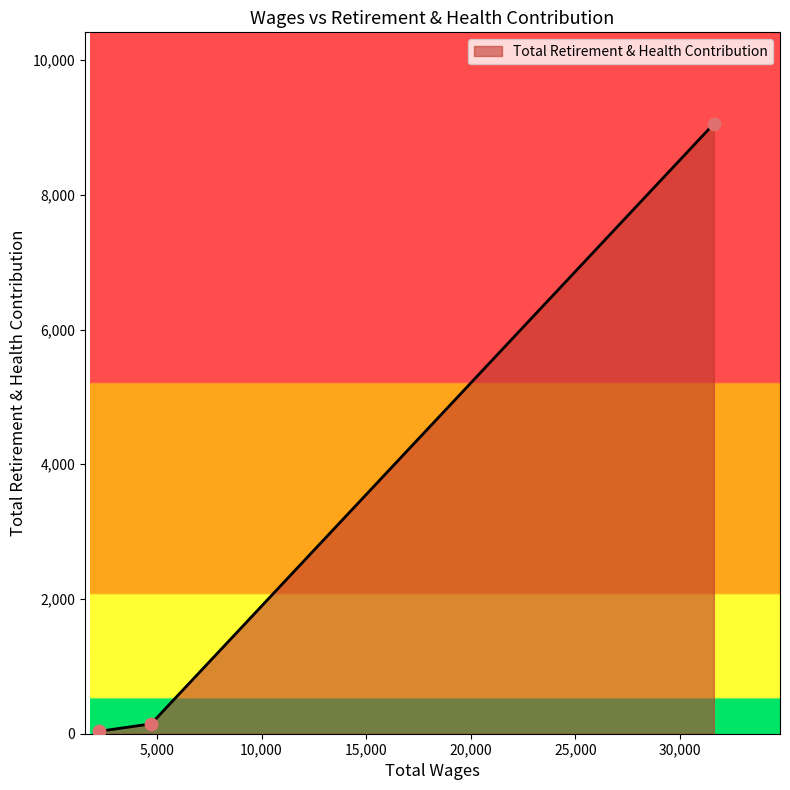

What is the average value?

3078.5